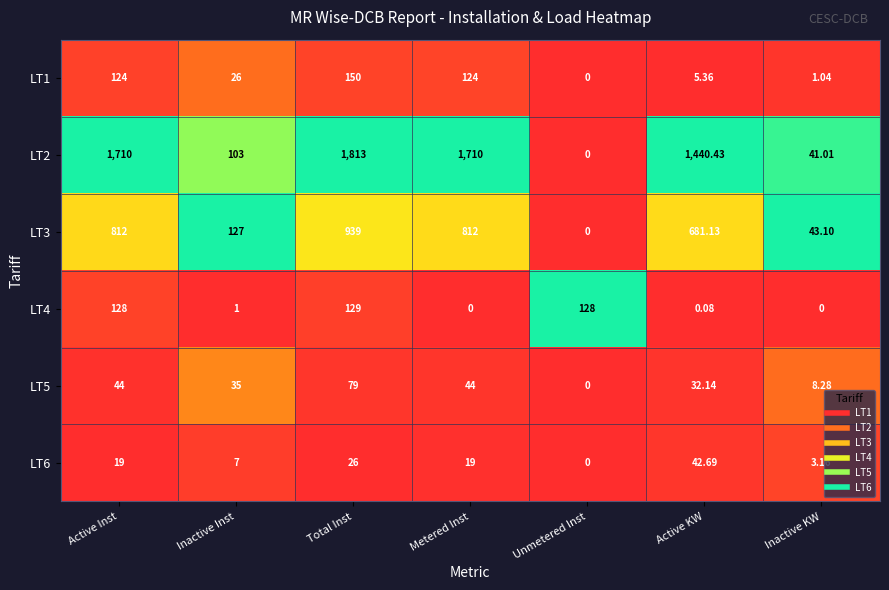

Where is LT3 nearest to the value 469?

Active KW